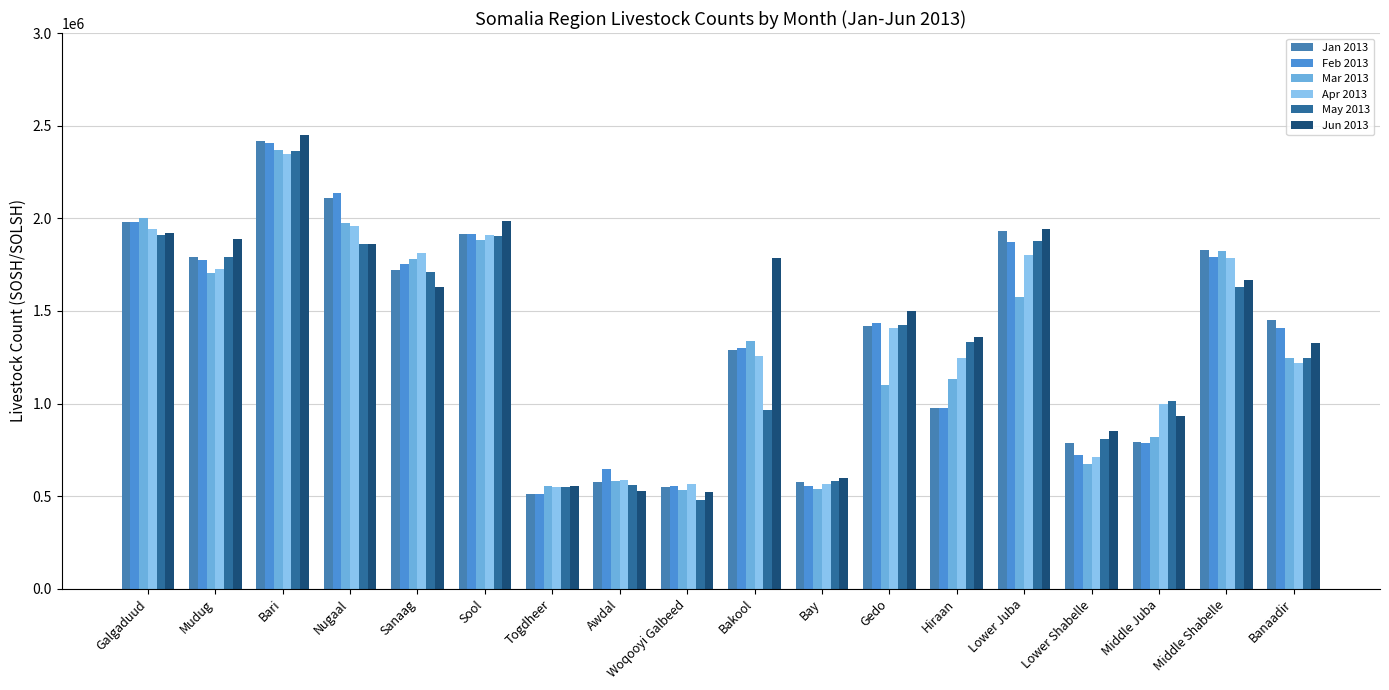

Which series has the widest spread of values?

Jun 2013